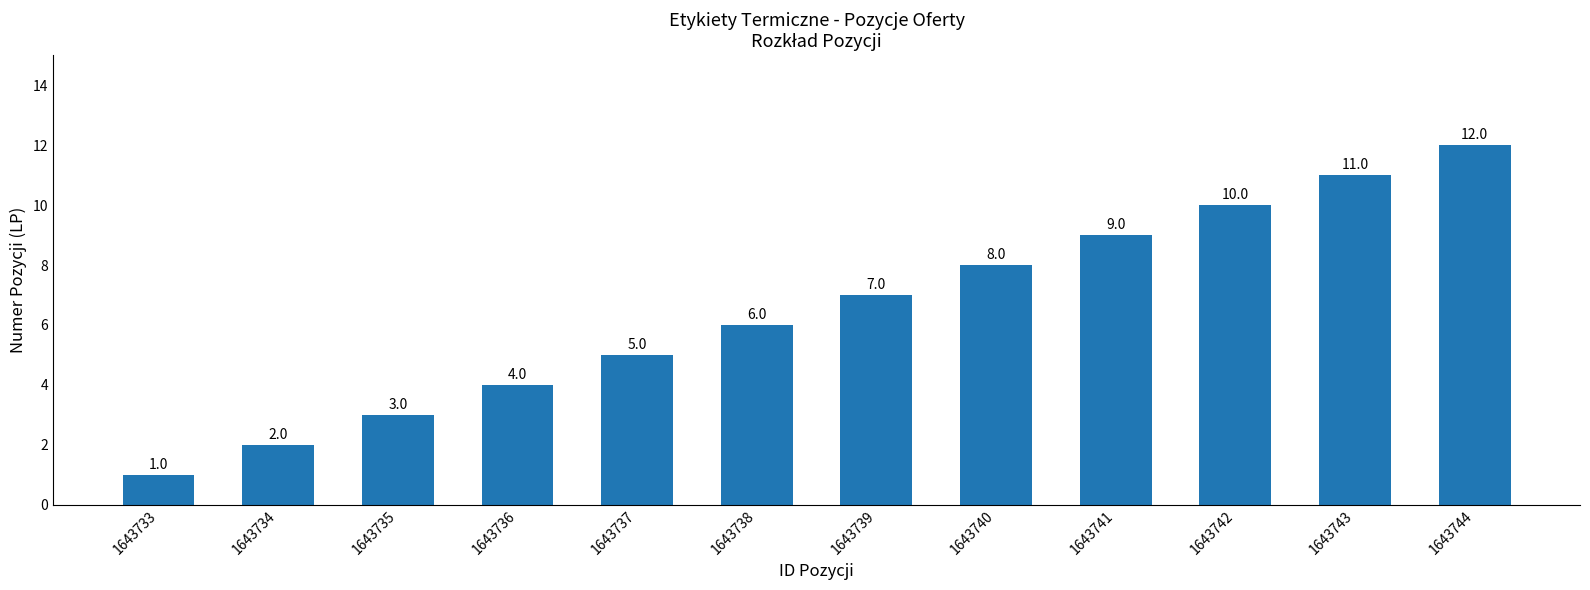

List the labels in order of value, smallest first.

1643733, 1643734, 1643735, 1643736, 1643737, 1643738, 1643739, 1643740, 1643741, 1643742, 1643743, 1643744